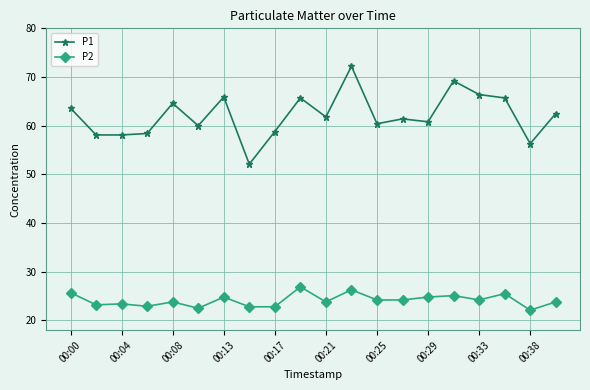

True or false: P1 has more than 0 interior local peaks.

True